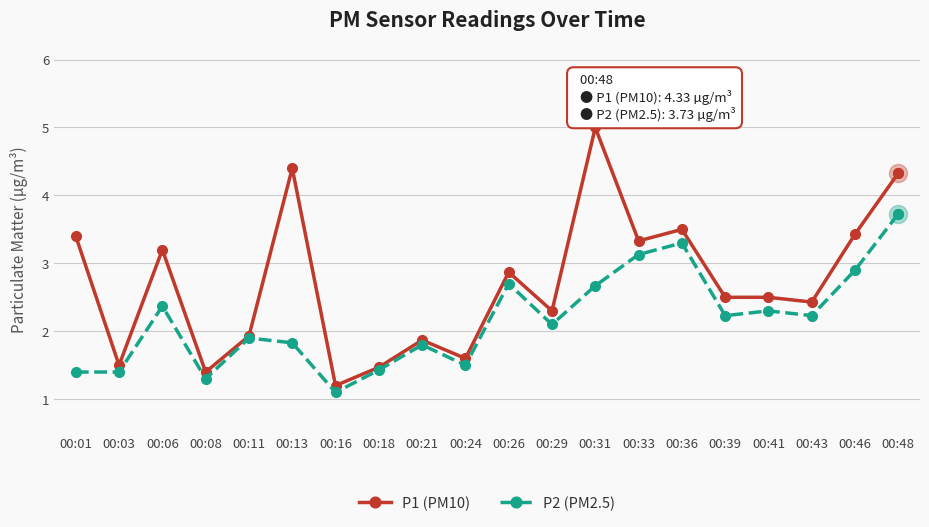

Reading left to right, what are all the values shown in this chart?

P1 (PM10): 3.4	1.5	3.2	1.4	1.9	4.4	1.2	1.5	1.9	1.6	2.9	2.3	5.0	3.3	3.5	2.5	2.5	2.4	3.4	4.3
P2 (PM2.5): 1.4	1.4	2.4	1.3	1.9	1.8	1.1	1.4	1.8	1.5	2.7	2.1	2.7	3.1	3.3	2.2	2.3	2.2	2.9	3.7